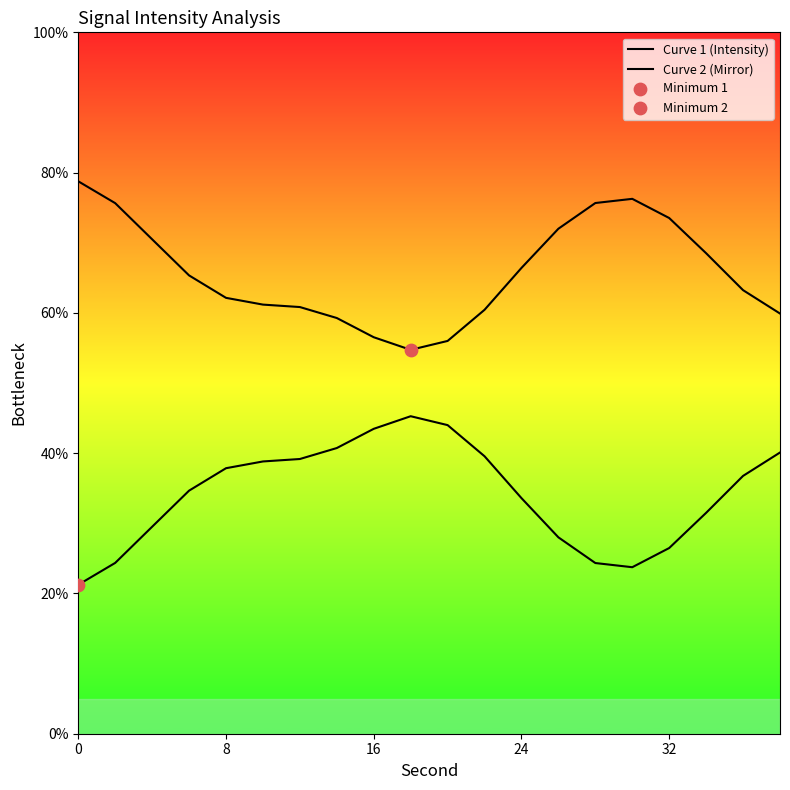

How many lines are shown in the chart?

2